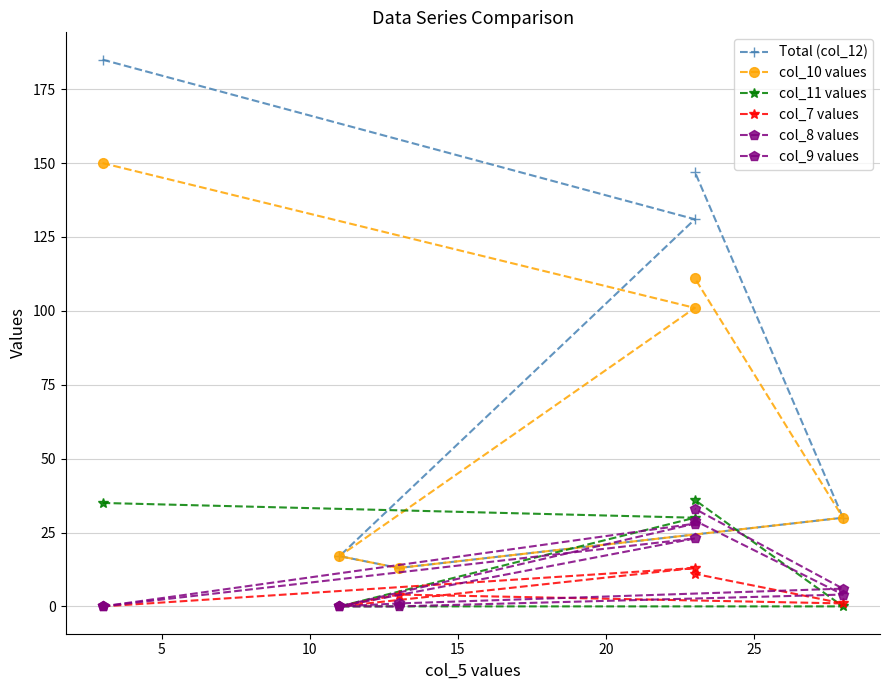

Is this an area chart (filled region under the line)?

No